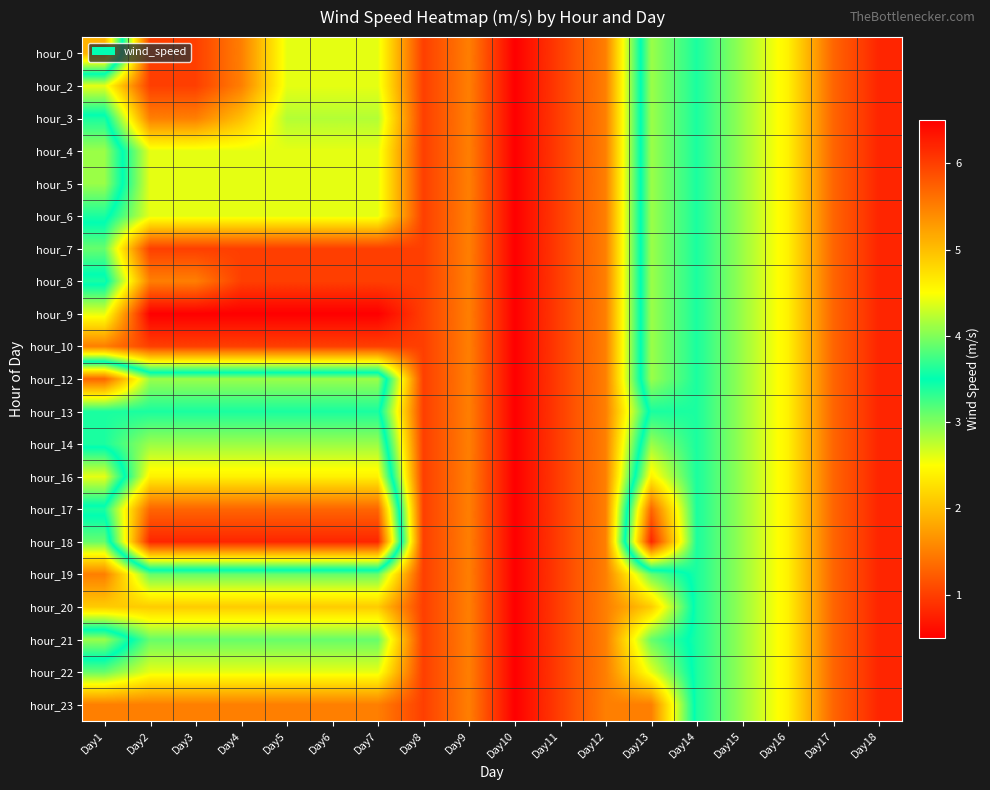

At which category is the sum across all series the highest?

Day18